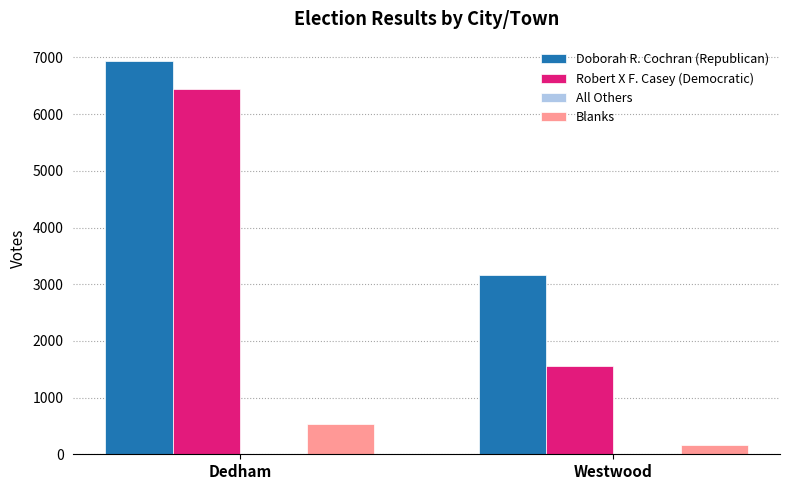

The value of Doborah R. Cochran (Republican) at Westwood is 1748. True or false?

False